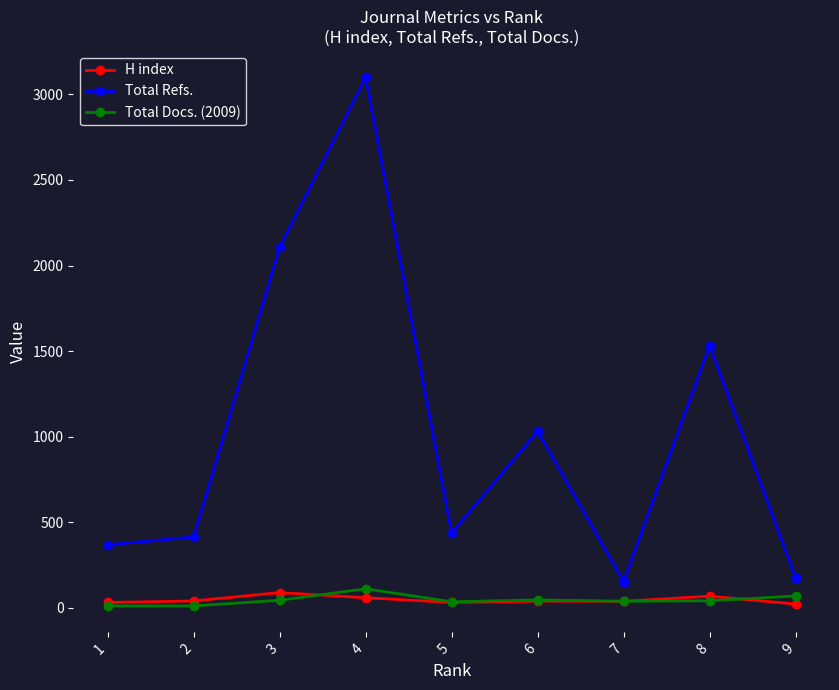

Which series has the largest total across all categories?

Total Refs.